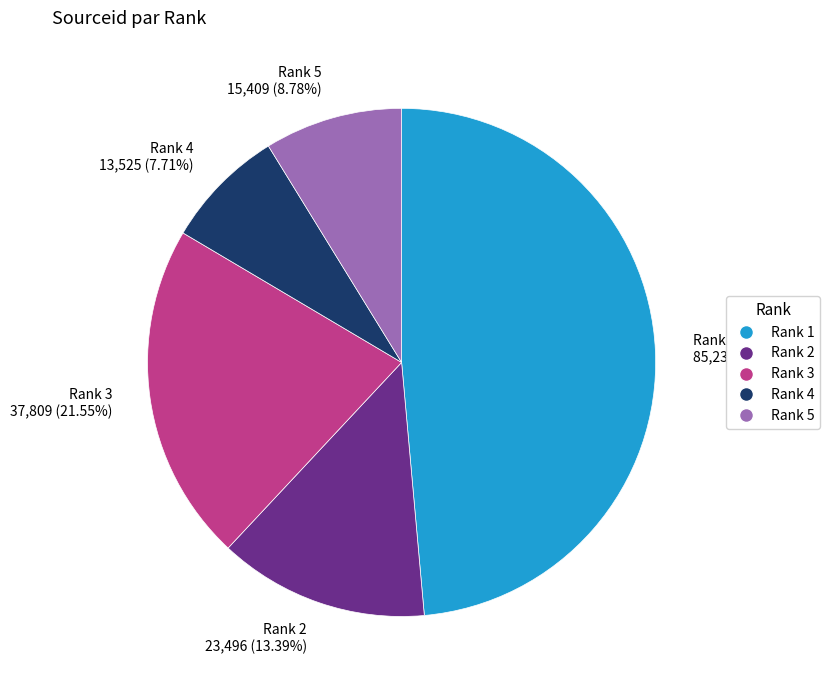

What percentage do Rank 1 and Rank 2 together represent?

62.0%